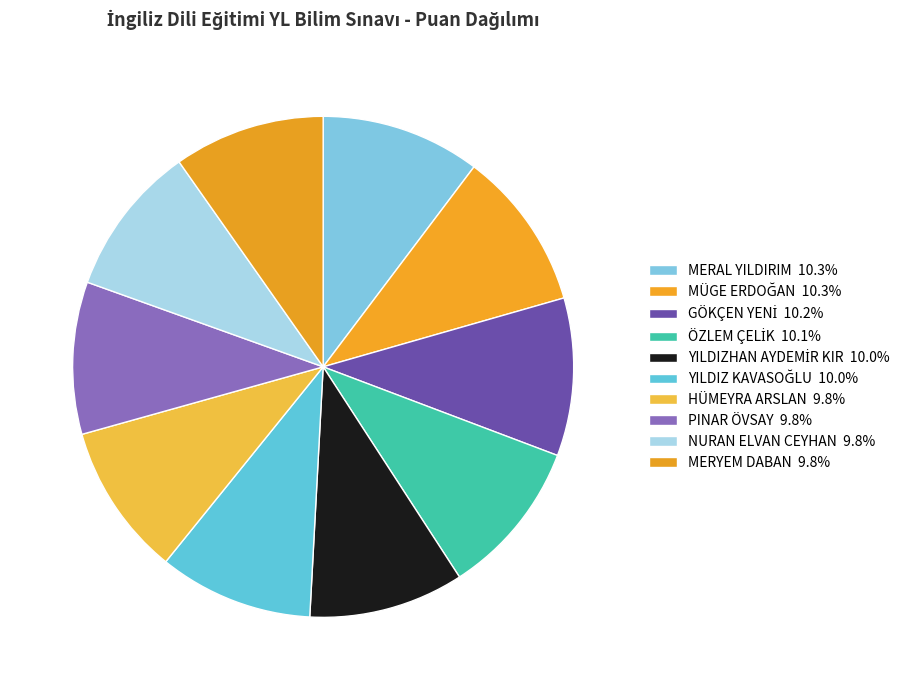

How many segments does this pie chart have?

10